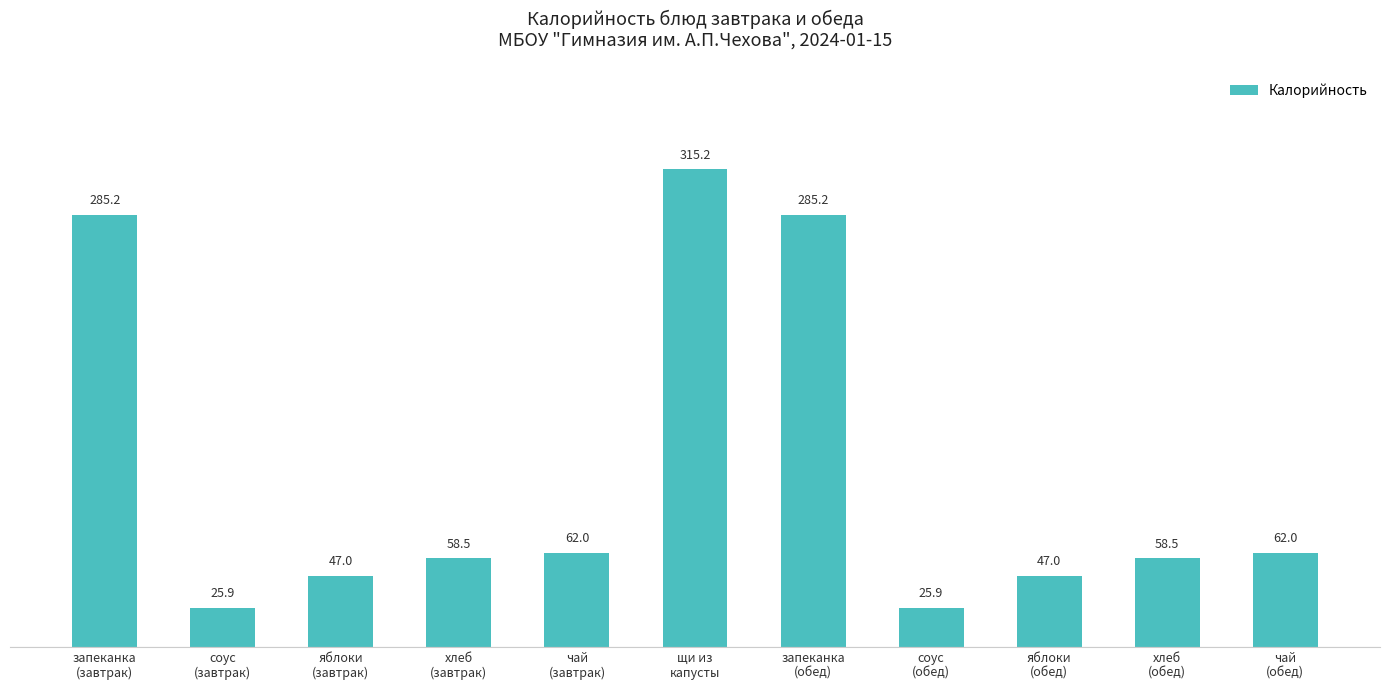

Reading left to right, extract all data points from this chart.

запеканка
(завтрак)=285.2	соус
(завтрак)=25.9	яблоки
(завтрак)=47.0	хлеб
(завтрак)=58.5	чай
(завтрак)=62.0	щи из
капусты=315.2	запеканка
(обед)=285.2	соус
(обед)=25.9	яблоки
(обед)=47.0	хлеб
(обед)=58.5	чай
(обед)=62.0